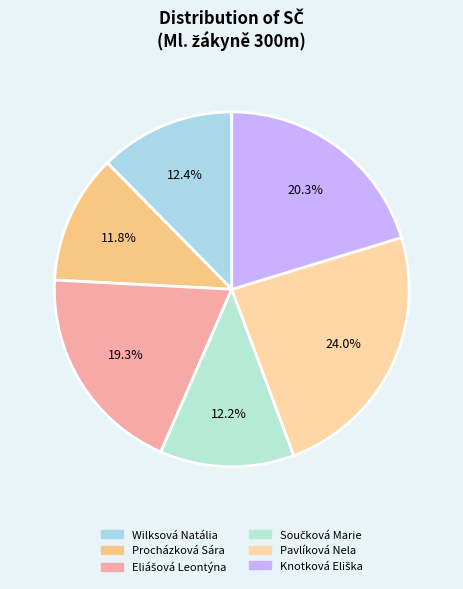

True or false: Součková Marie accounts for 12% of the total.

True